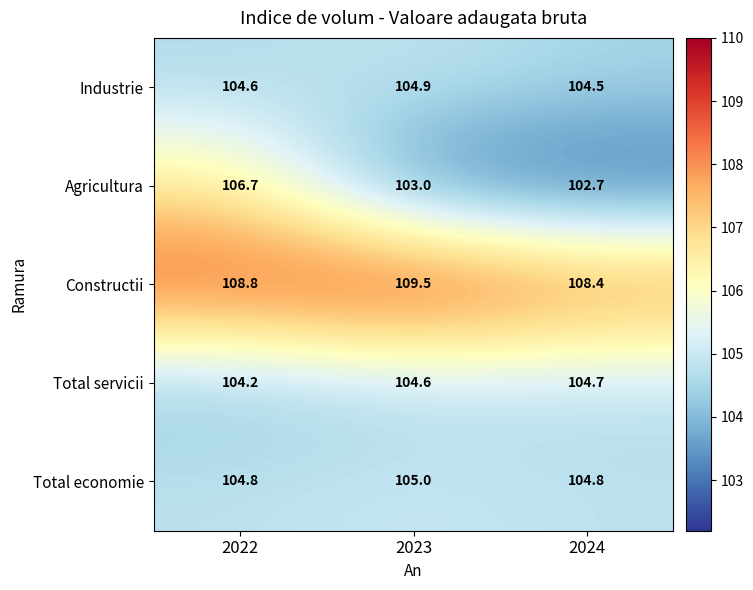

Reading left to right, transcribe all the data shown in this chart.

Industrie: 104.6	104.9	104.5
Agricultura: 106.7	103.0	102.7
Constructii: 108.8	109.5	108.4
Total servicii: 104.2	104.6	104.7
Total economie: 104.8	105.0	104.8